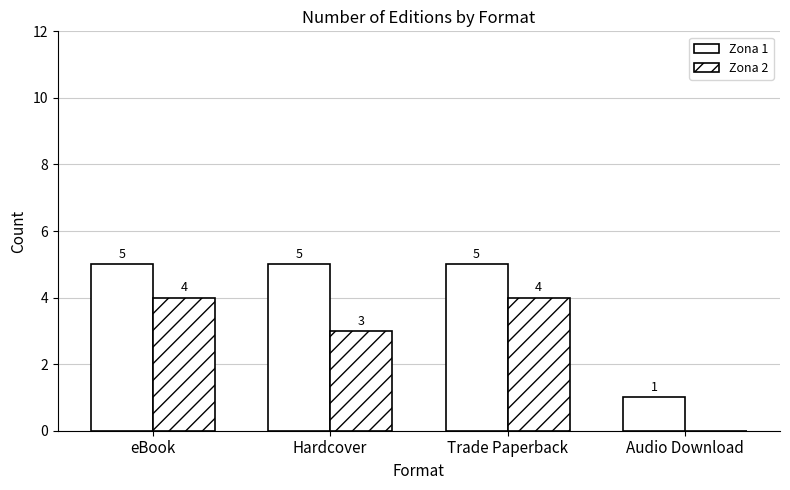

At which label is Zona 2 closest to 2?

Hardcover